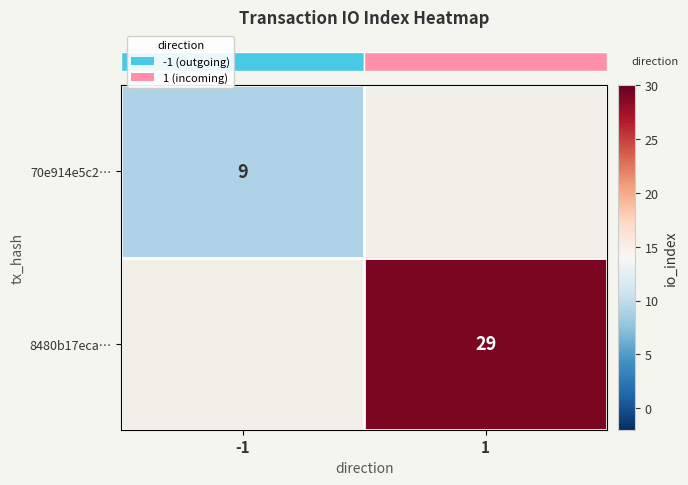

Rank the series by their average value, from lowest to highest.

row_0, row_1